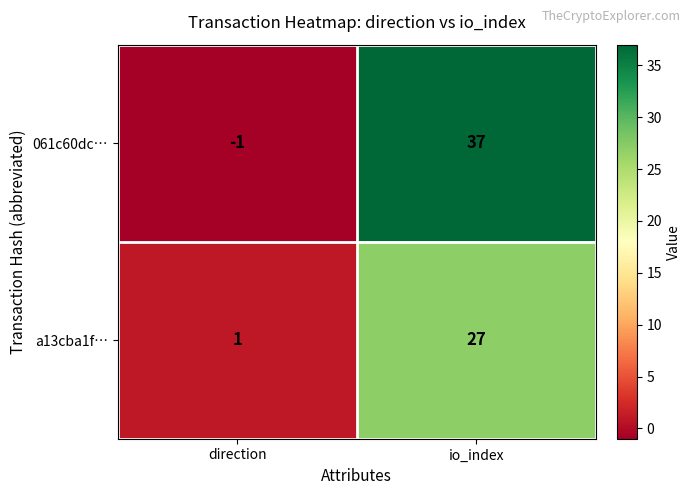

Rank the series by their average value, from highest to lowest.

061c60dc…, a13cba1f…